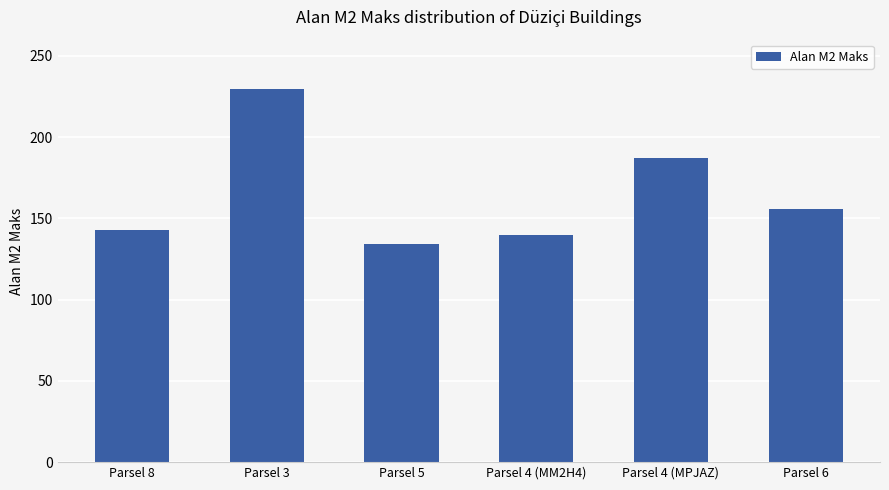

What is the difference between the maximum and minimum values?

95.4